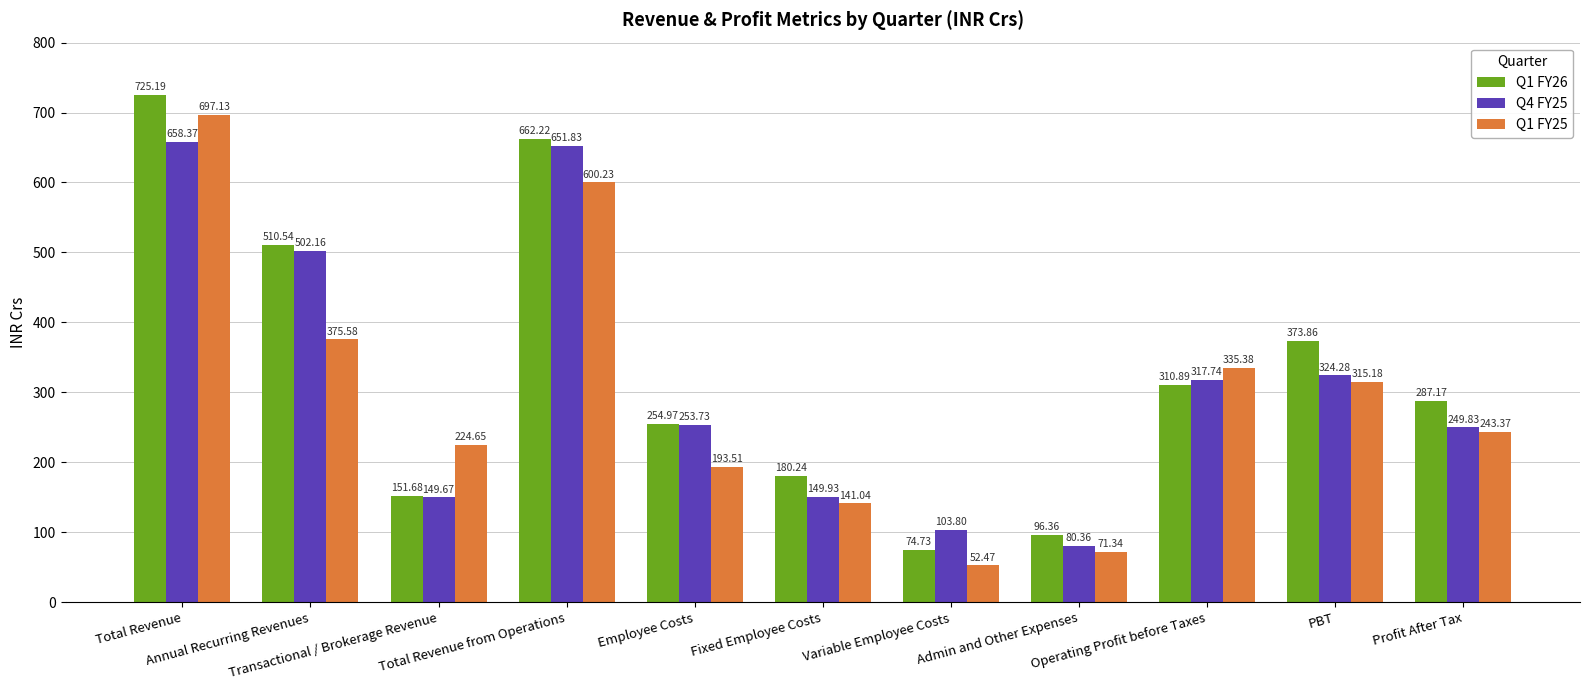

What is the difference between the Q1 FY26 values at Employee Costs and Profit After Tax?

32.2